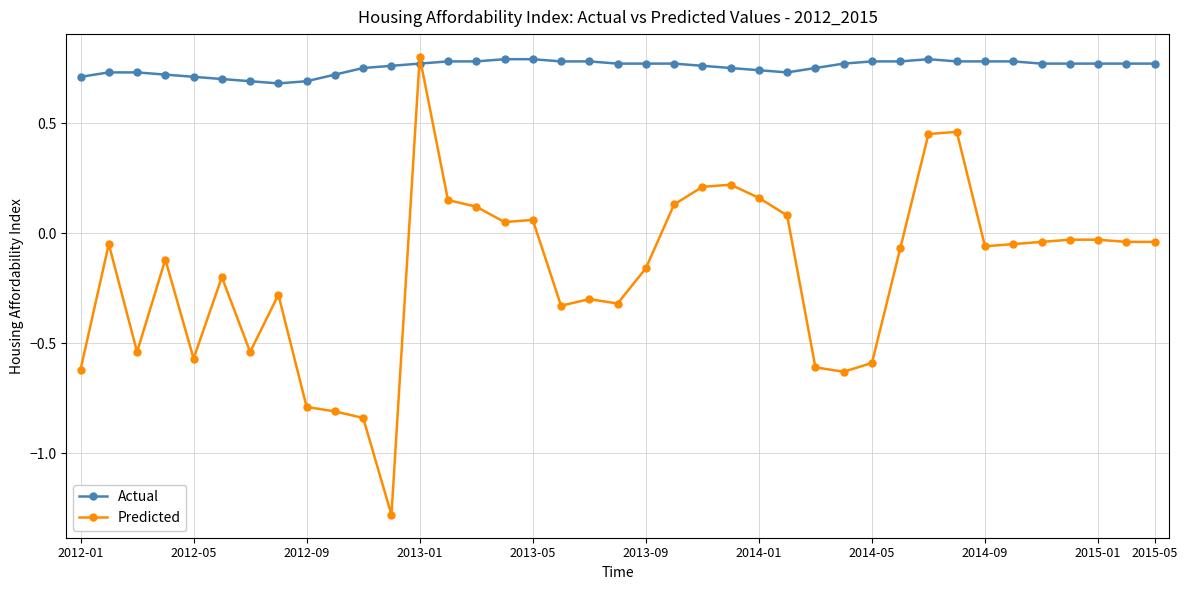

True or false: Predicted has more than 2 points higher than both neighbors.

True